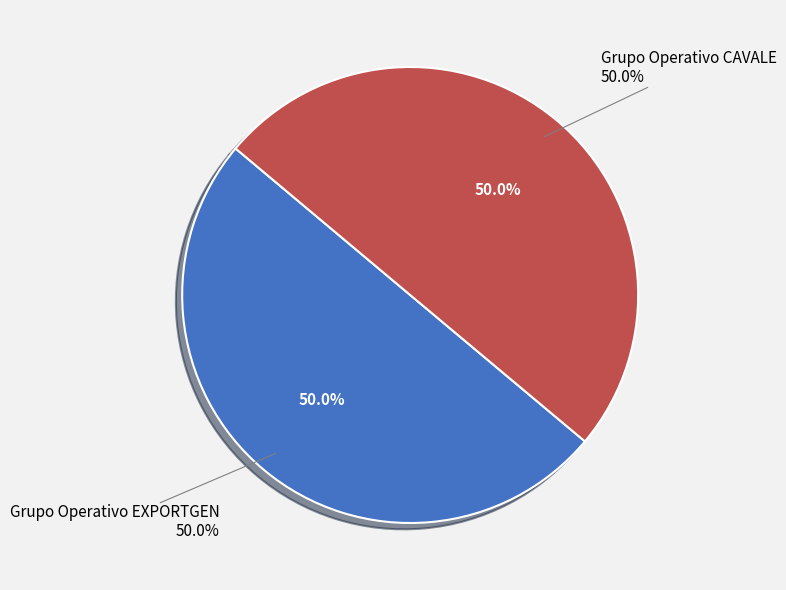

Which slice is the largest?

Grupo Operativo EXPORTGEN